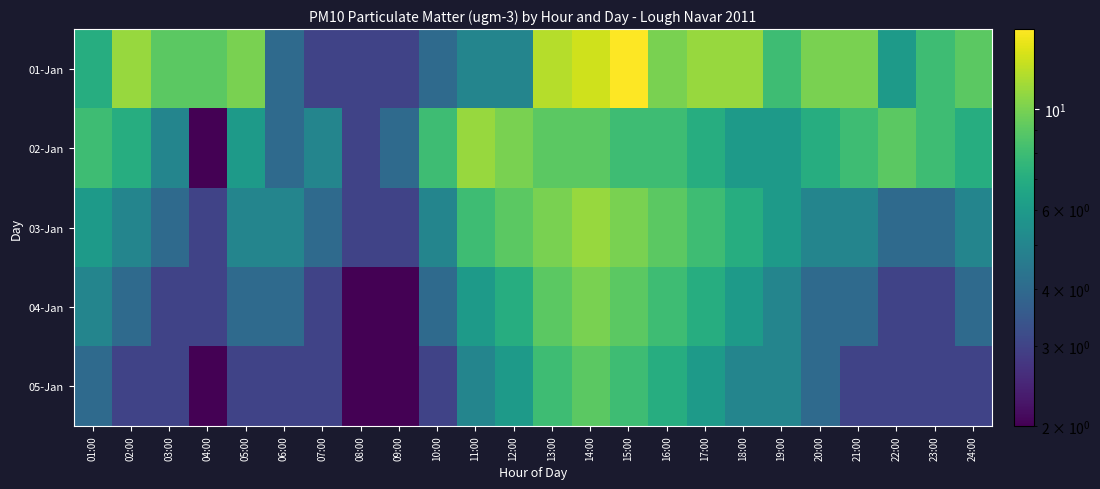

Which series has the largest range (max minus min)?

01-Jan